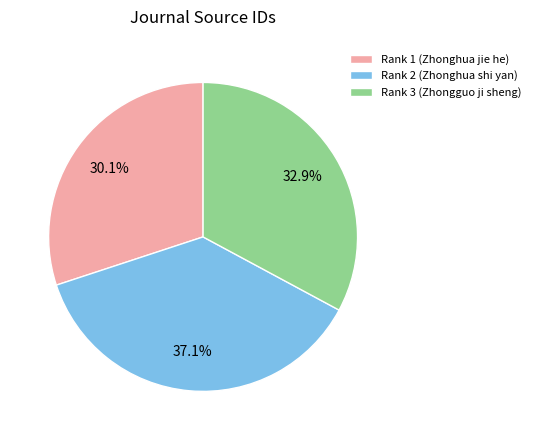

Is it true that Rank 3 (Zhongguo ji sheng) is 40% of the pie?

False